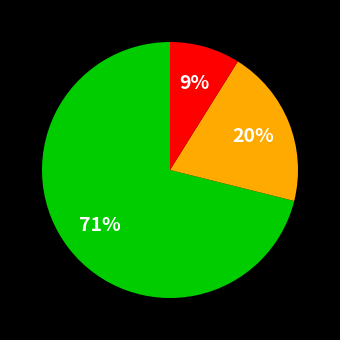

To the nearest percent, what is the difference between the largest and smallest slice percentages?

62%